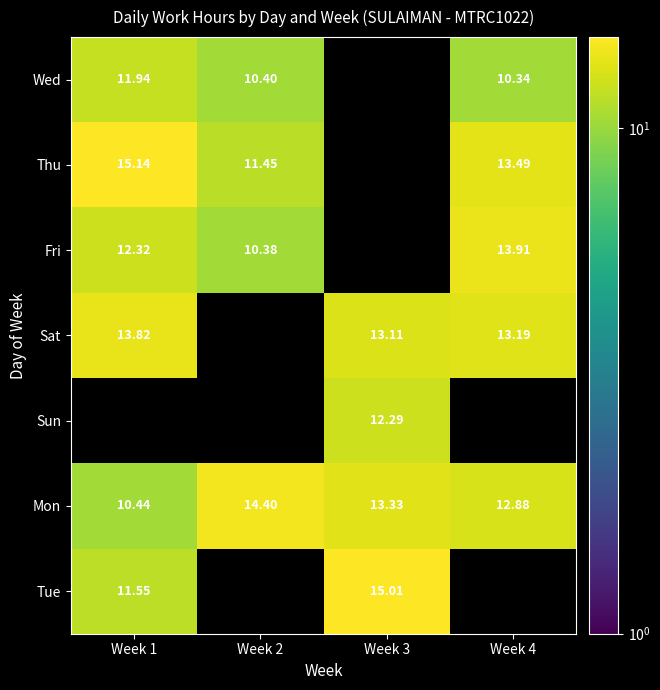

Which category has the lowest value across all series?

Week 4